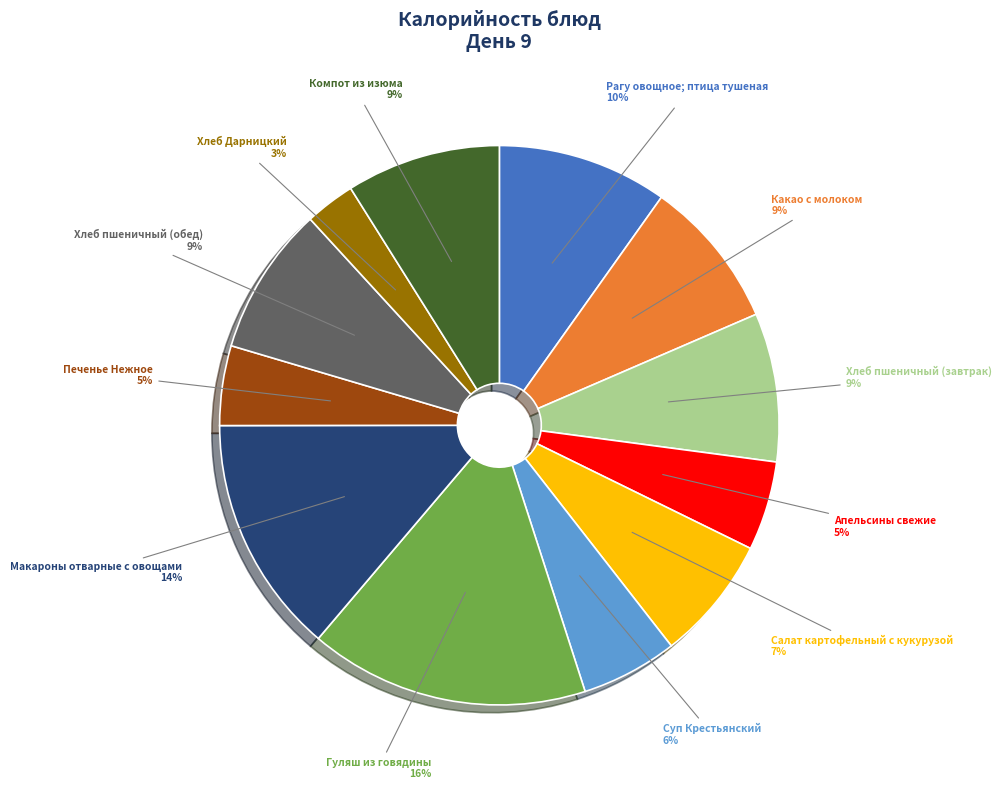

Is there a majority slice in this chart?

No